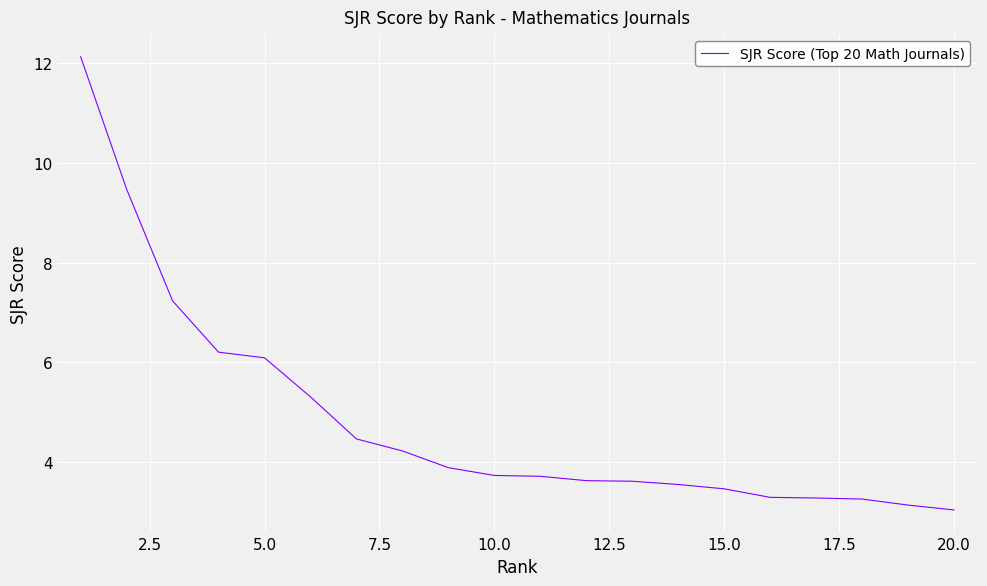

What is the difference between the maximum and minimum values?

9.1